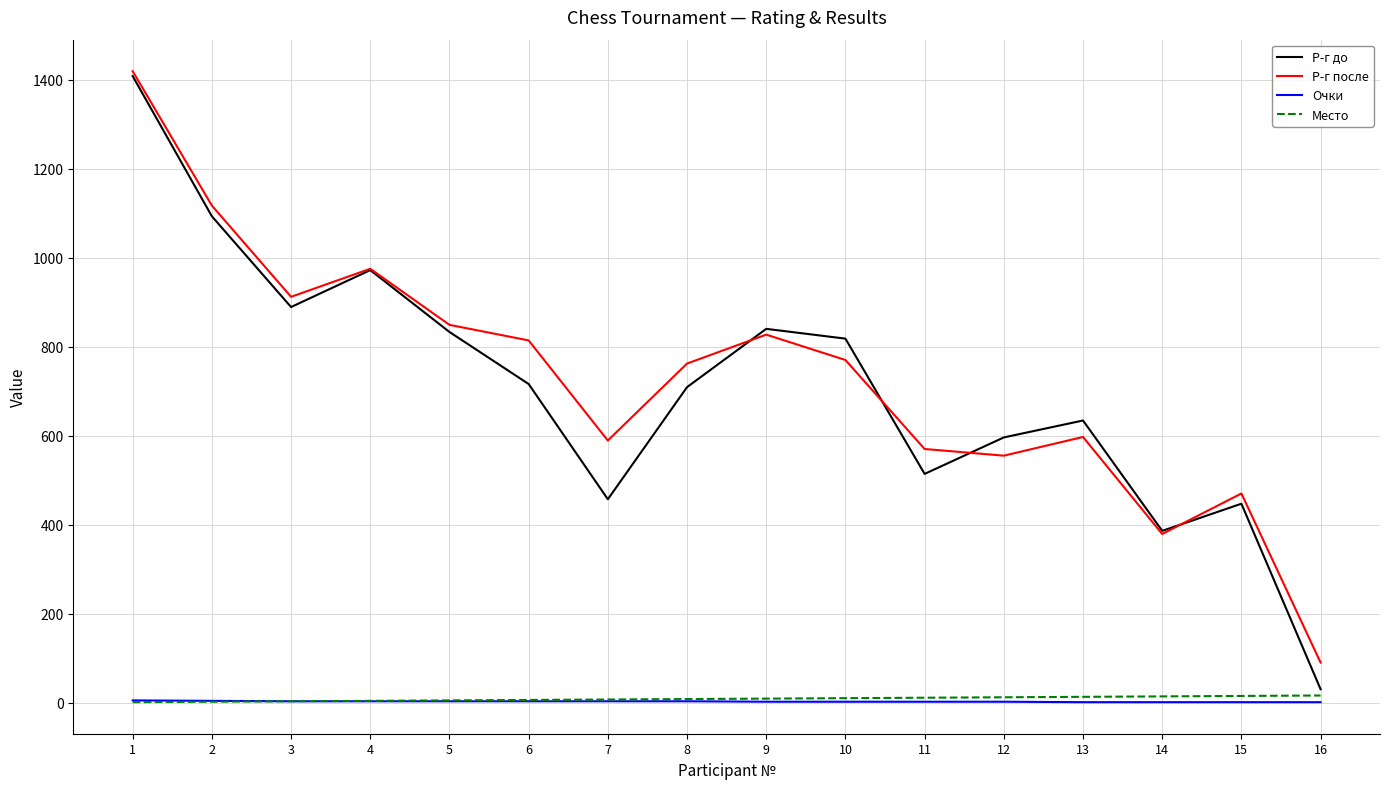

Count the number of categories in the chart.

16